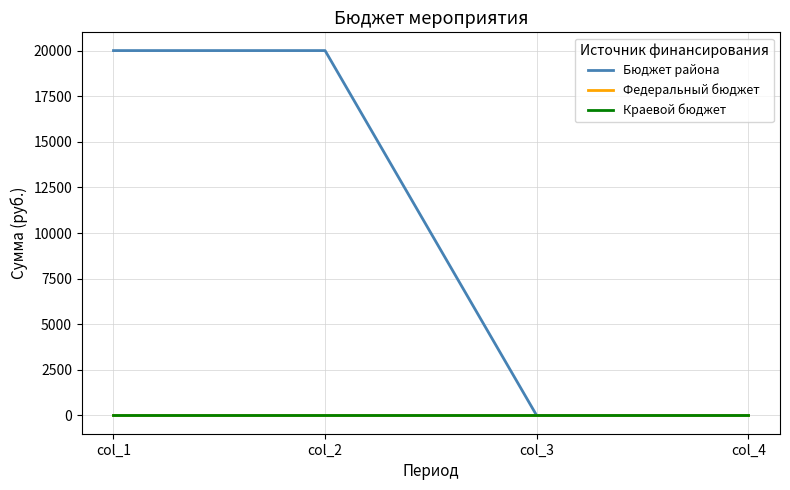

Rank the series at col_1 from highest to lowest value.

Бюджет района, Федеральный бюджет, Краевой бюджет